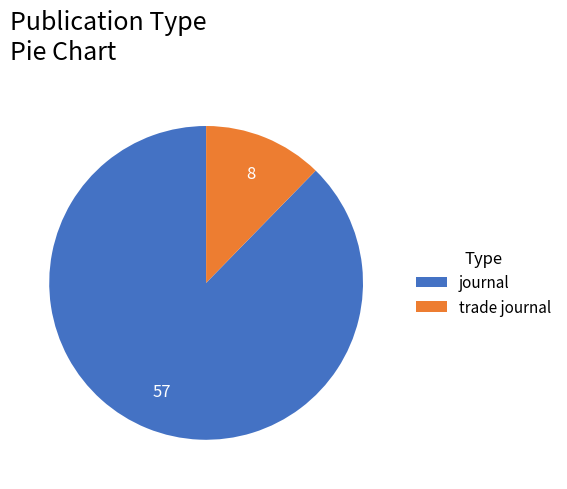

What is the ratio of the value at journal to the value at trade journal?

7.1